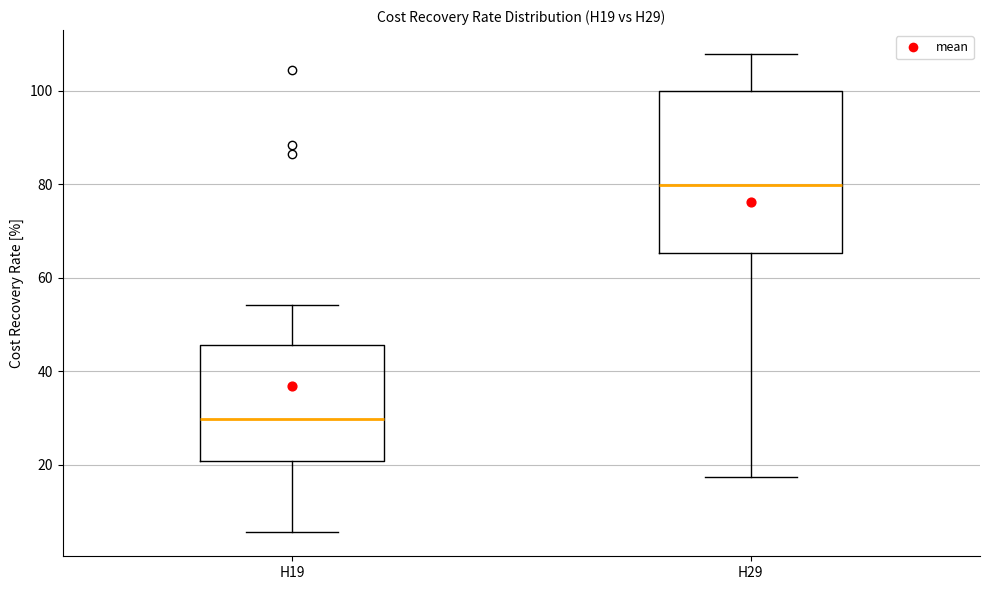

Reading left to right, read every box against the y-axis: the position of its median line, the range the box covers, and the ends of its whiskers. The values are not printed on the chart, so give them approximately, as read against the axis.

H19: median 30, box 20 to 46, whiskers 6 to 54
H29: median 80, box 66 to 100, whiskers 18 to 108